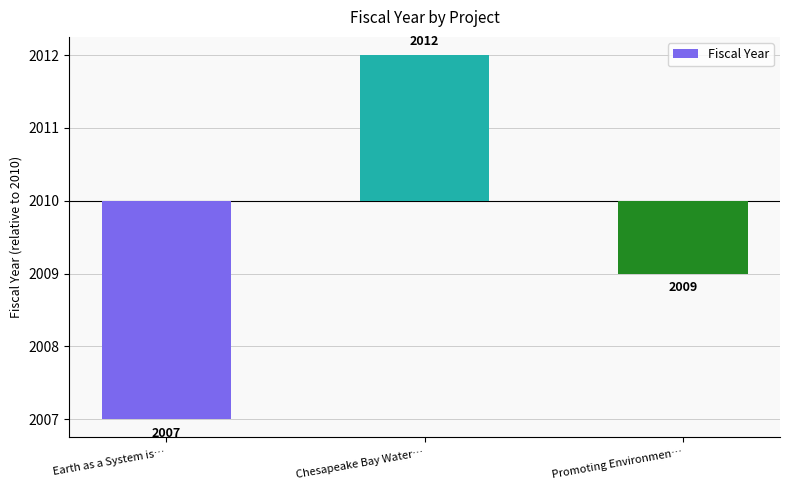

The value at Chesapeake Bay Water… is 1. True or false?

False